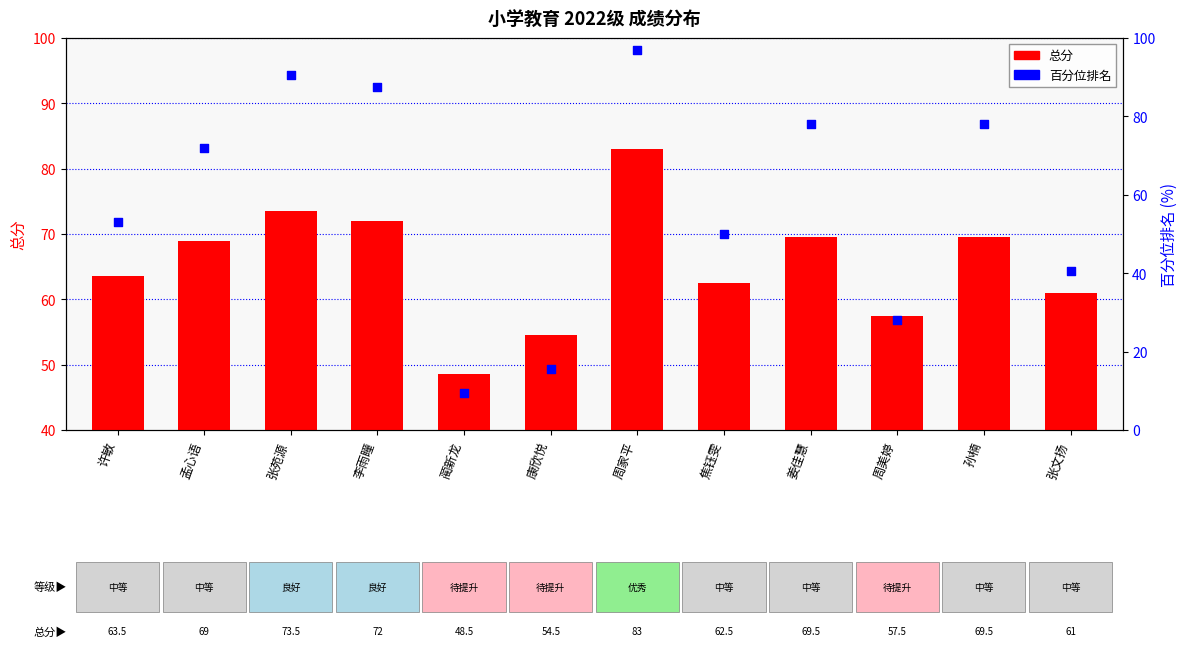

At which category is the sum across all series the highest?

周家平